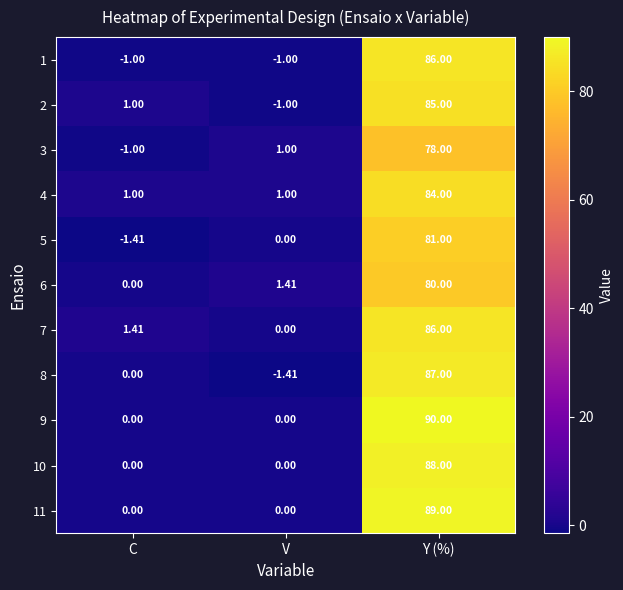

Where is 3 nearest to the value 38?

V